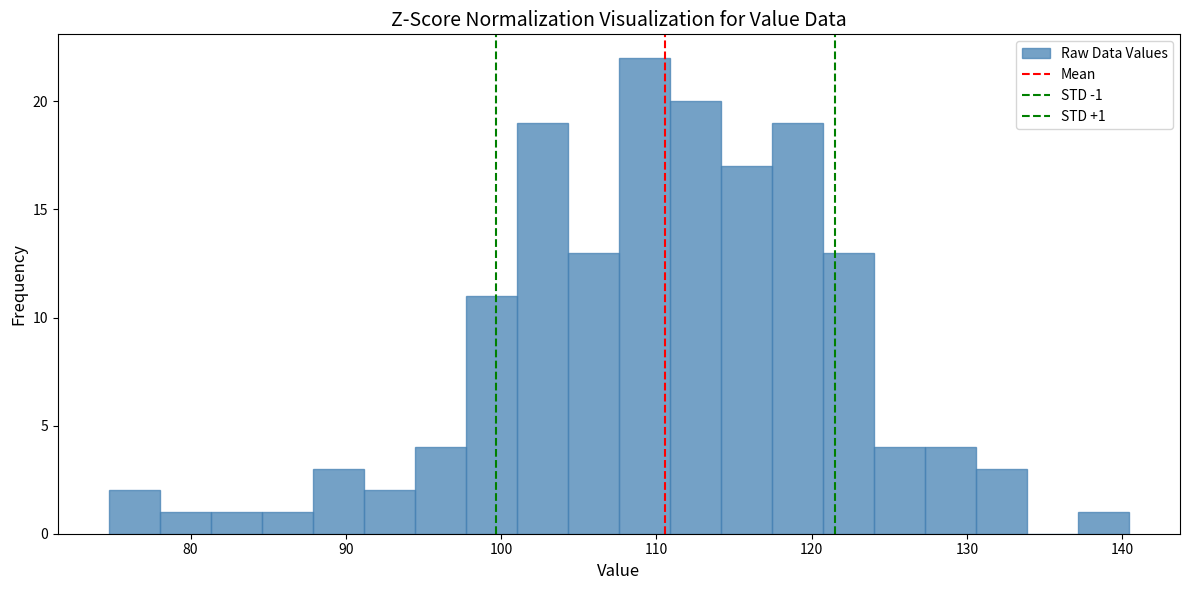

Read against the x-axis, roughly where is the centre of the tallest bar?

109